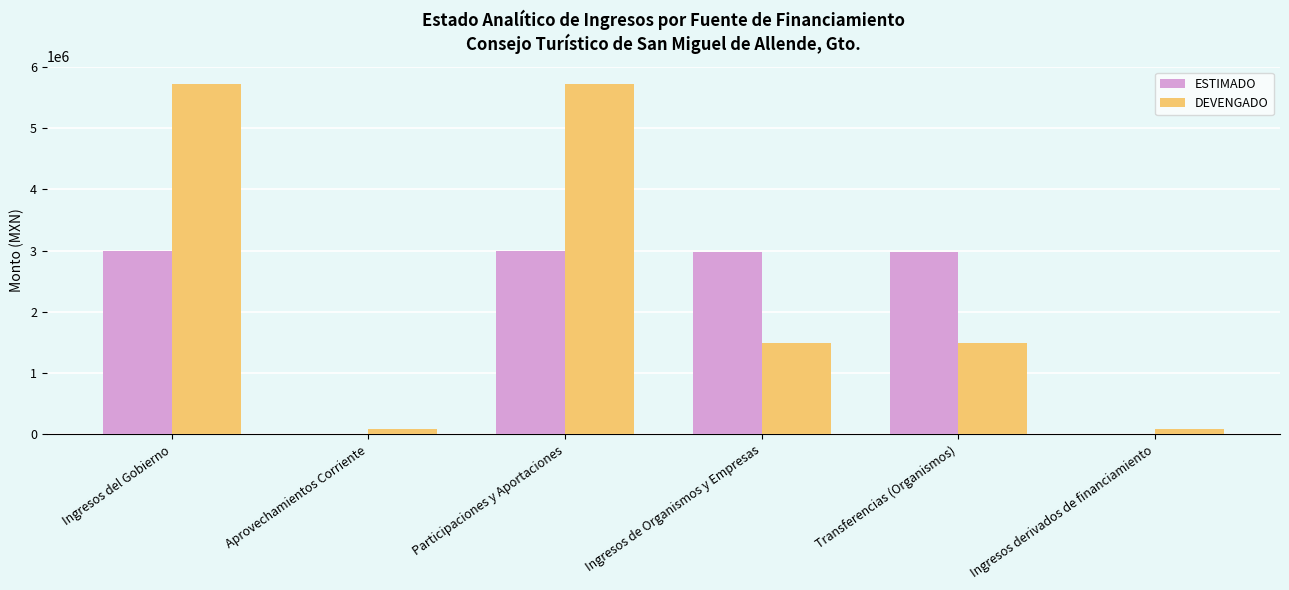

Is it true that DEVENGADO equals 487234.2 at Ingresos de Organismos y Empresas?

False